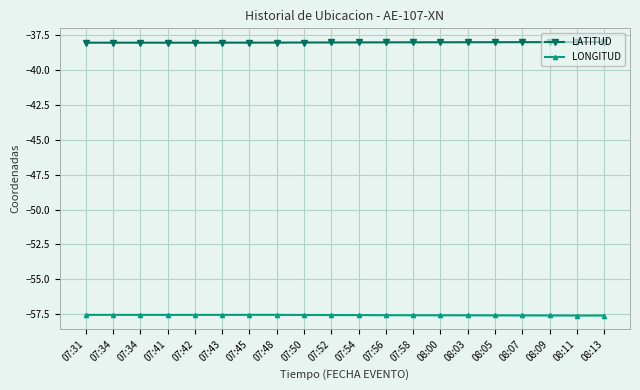

Count the number of data series in this chart.

2